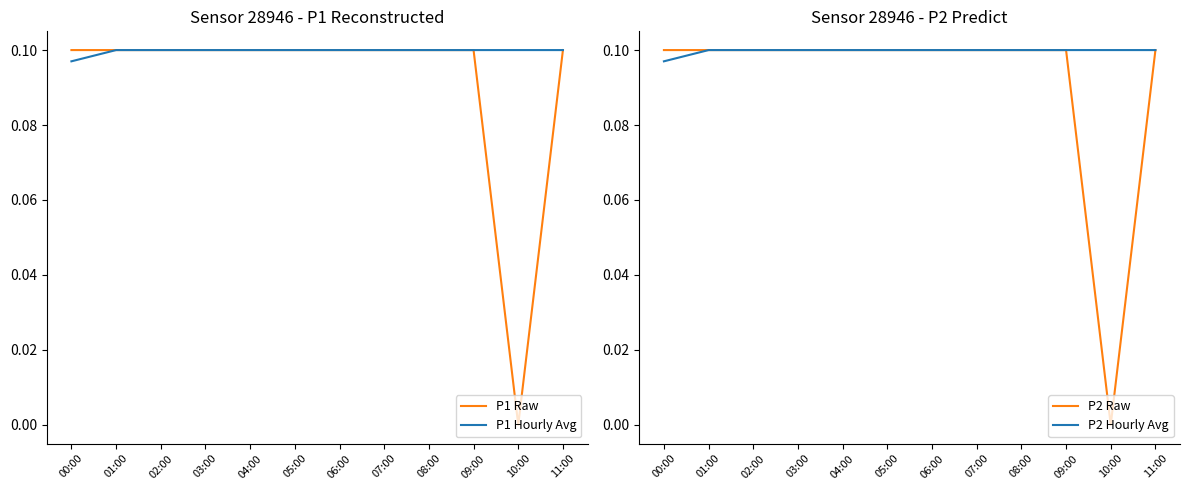

True or false: P2 Hourly Avg and P1 Raw intersect in this chart.

False